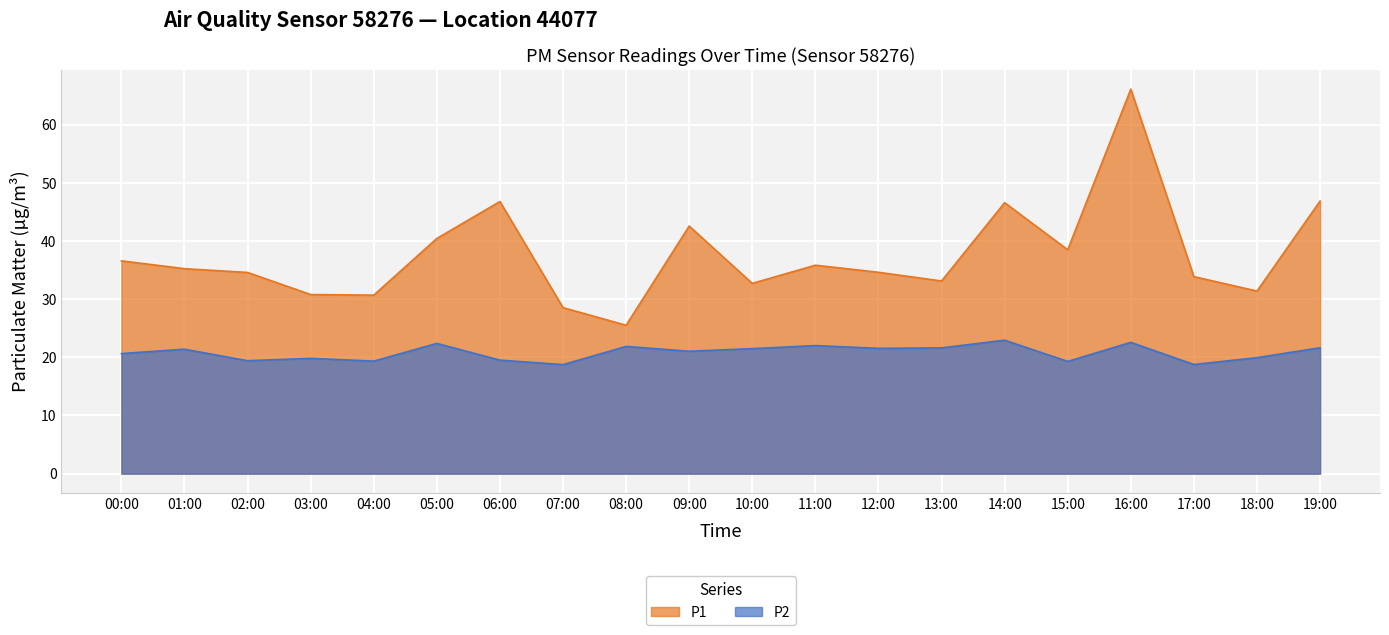

What value does the P2 series have at 04:00?

19.4